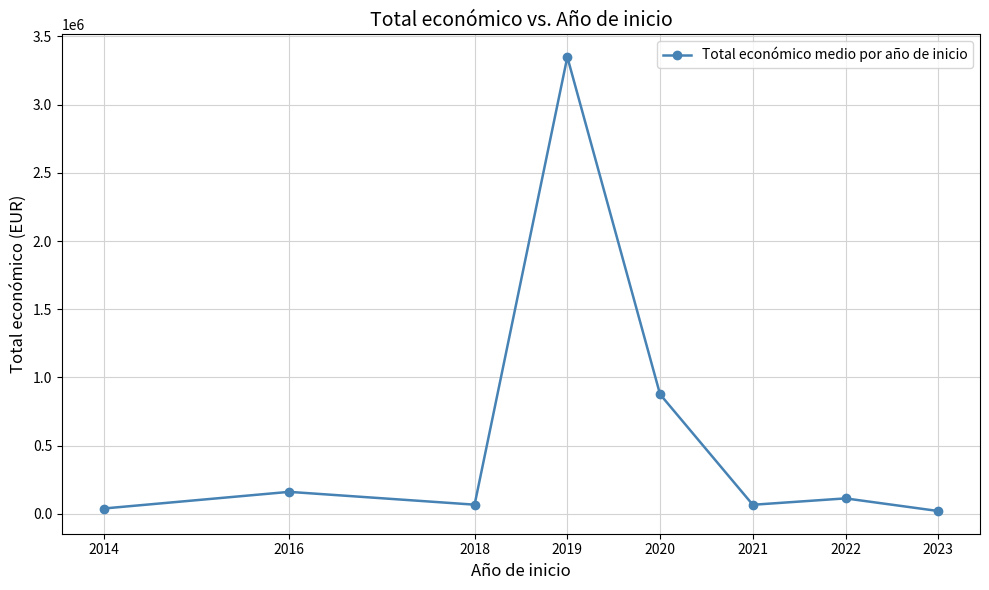

What is the smallest value displayed?

19990.0